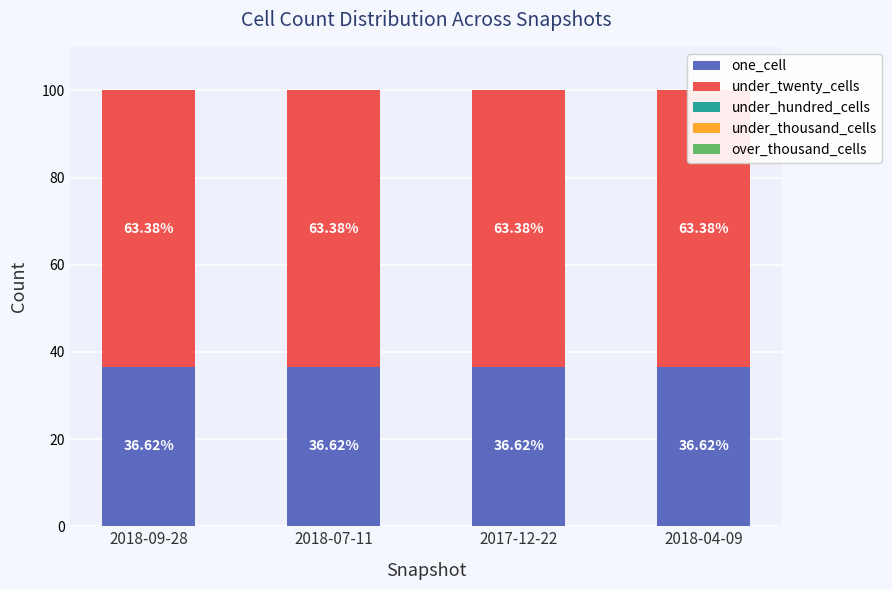

What is the label of the 1st bar from the left?

2018-09-28